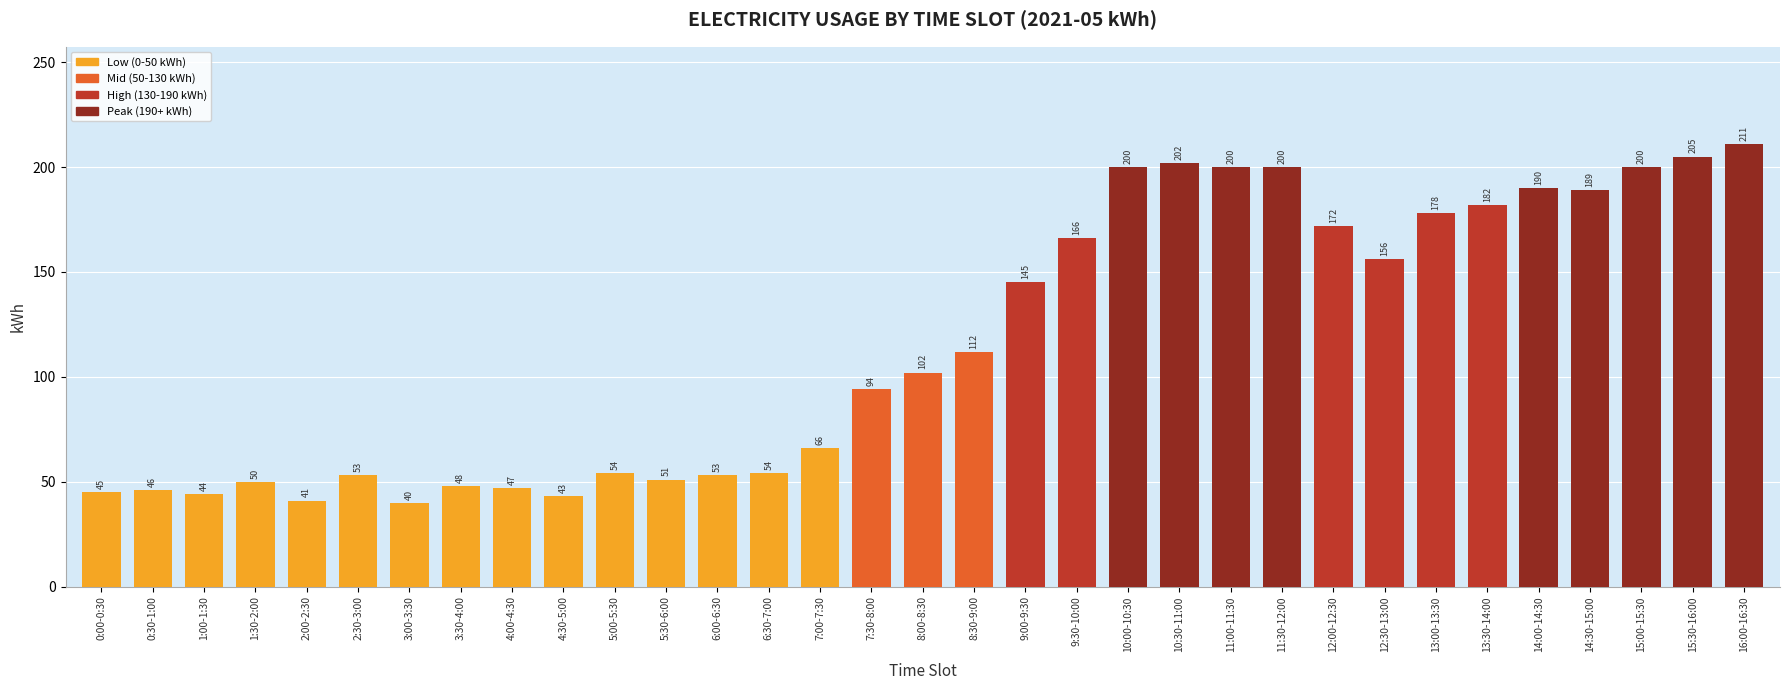

How many distinct data groups are displayed?

1